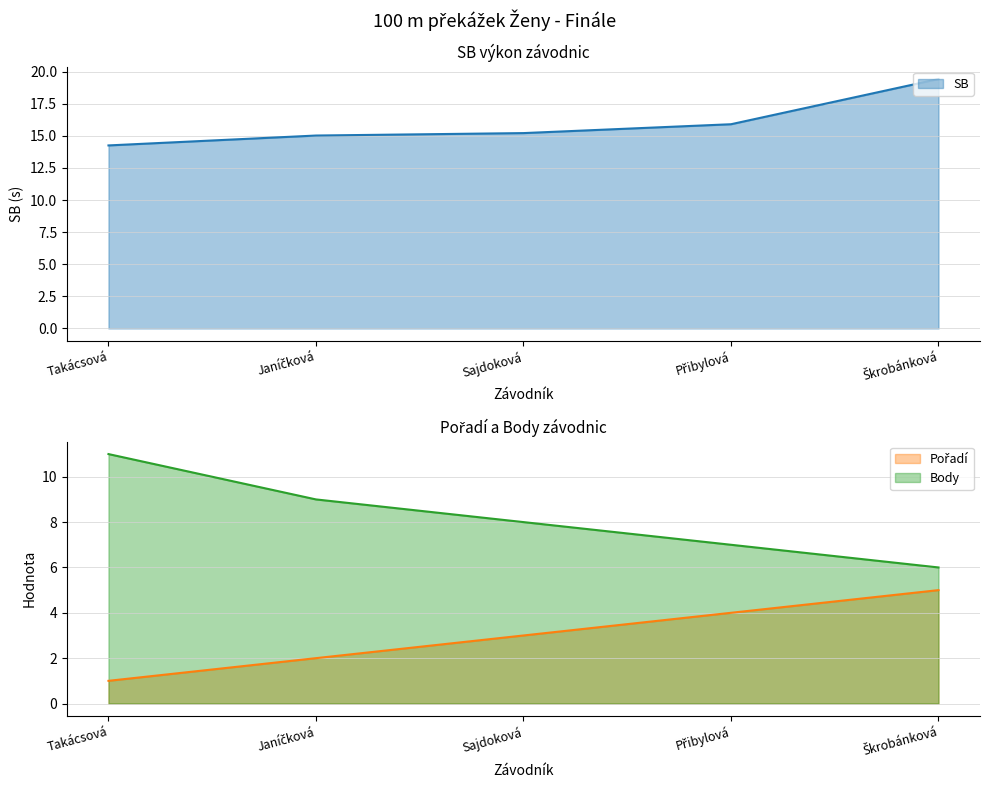

How many Pořadí values are between 2 and 4?

3